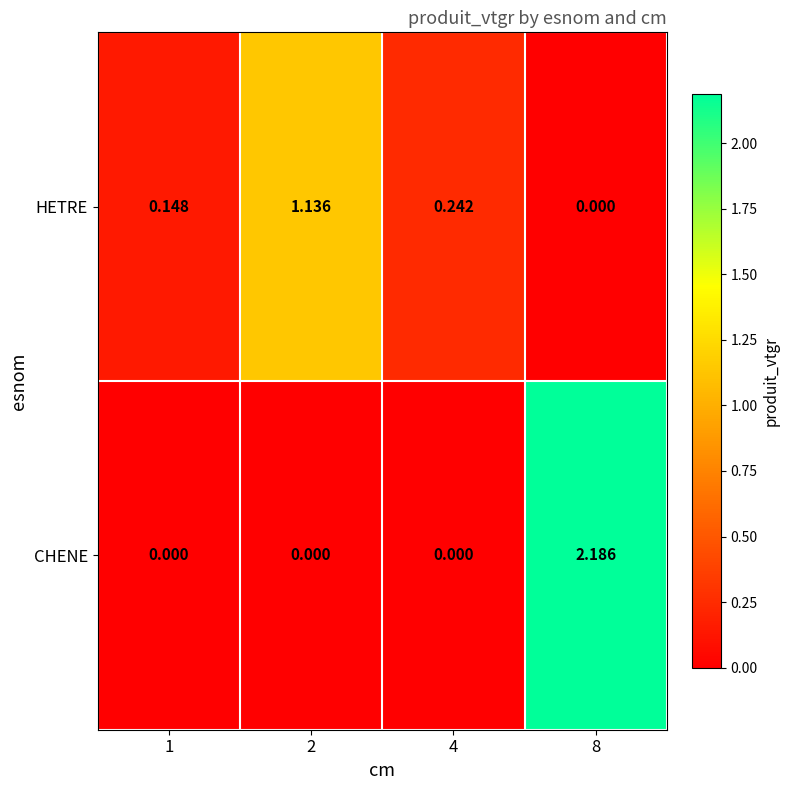

Rank the series by their maximum value, from highest to lowest.

CHENE, HETRE